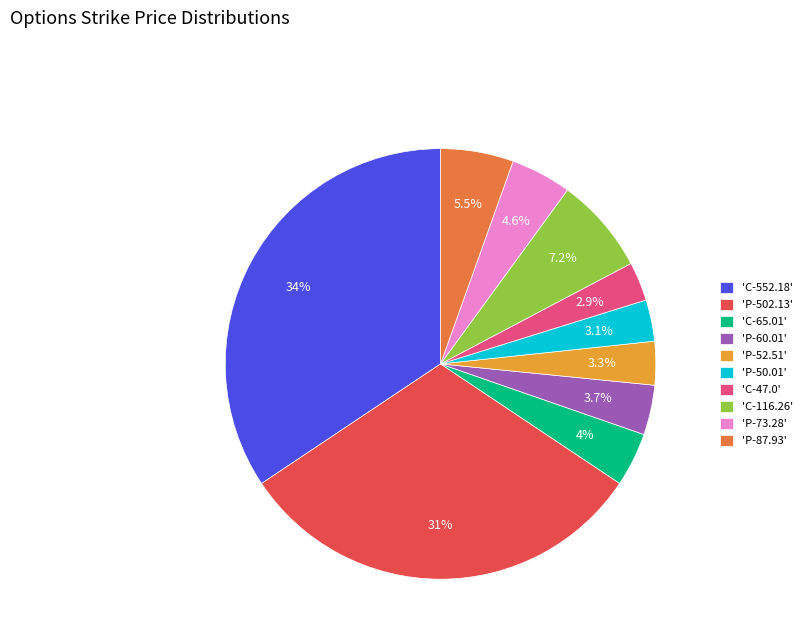

Is there a majority slice in this chart?

No